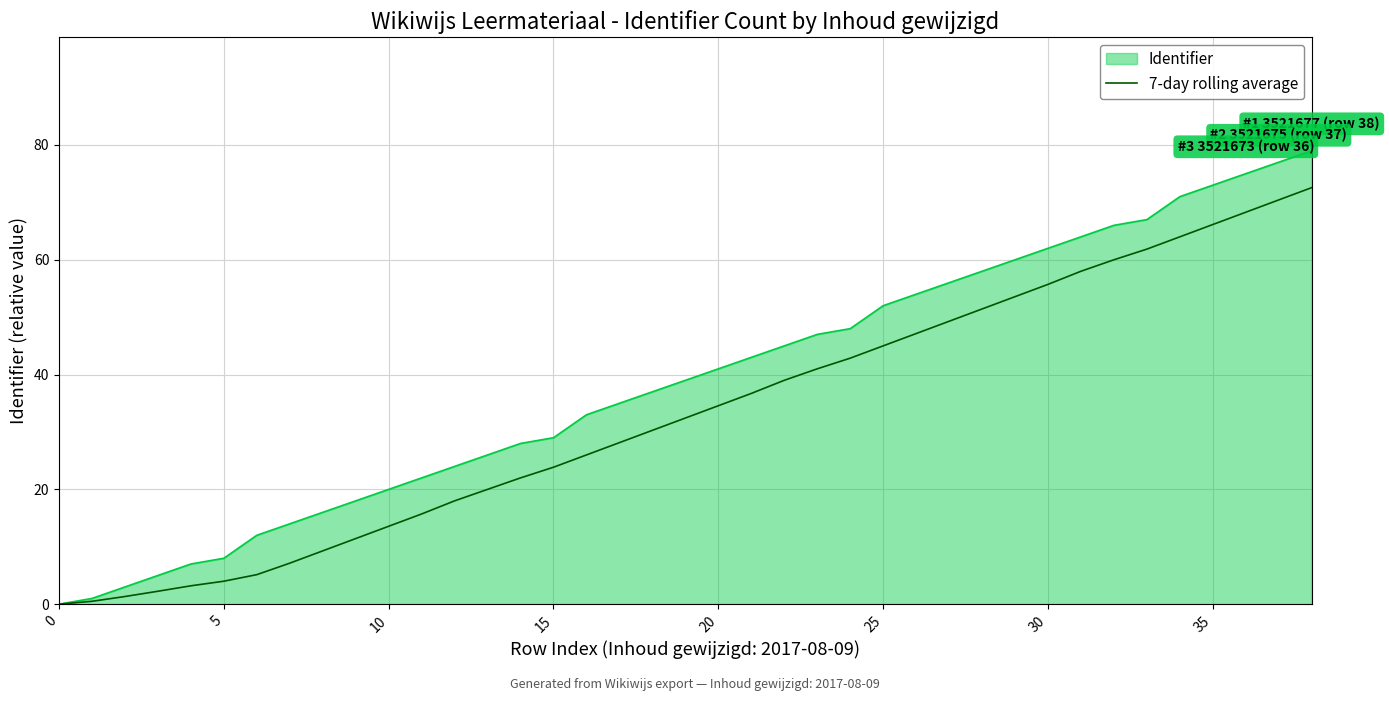

What is the maximum value shown in the chart?

79.0